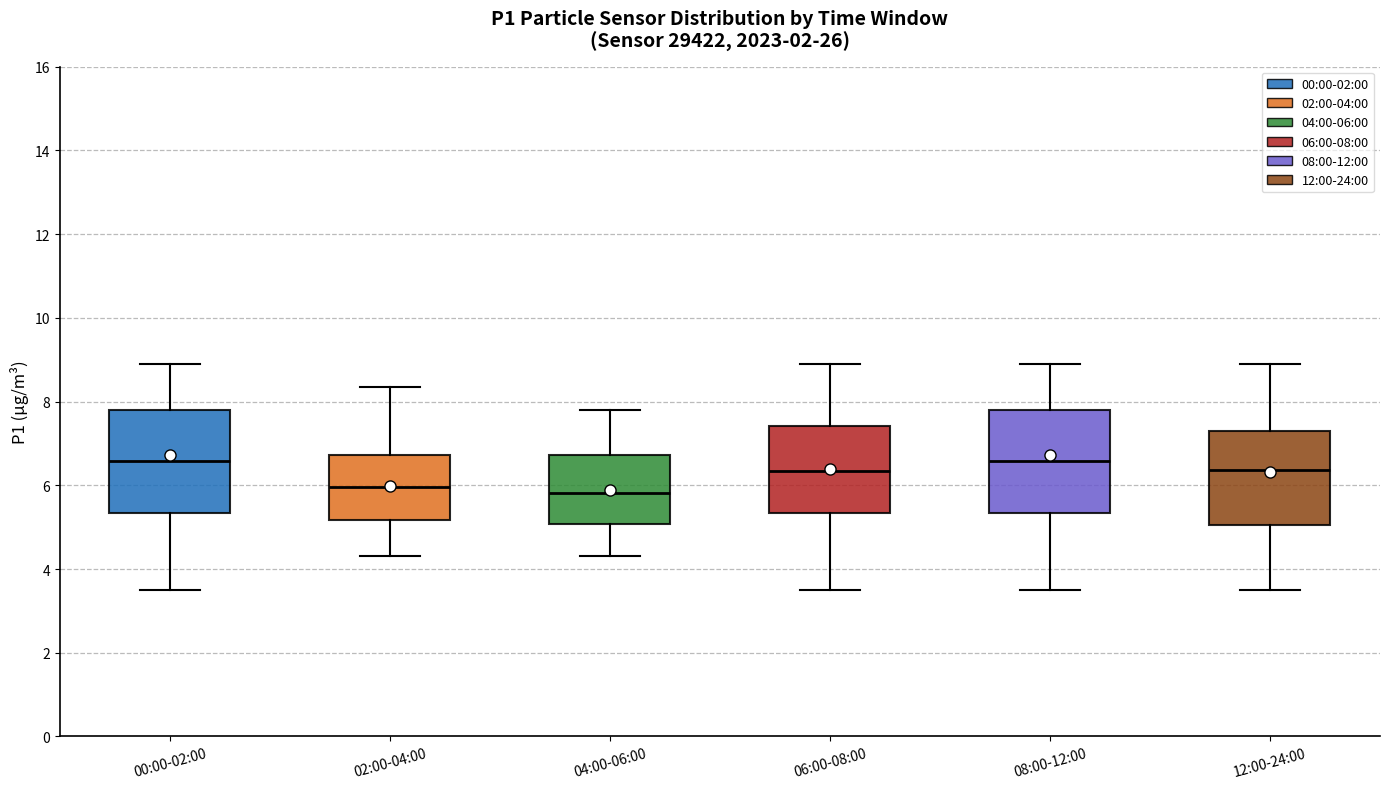

Reading left to right, transcribe this box plot: for each box, give where its median line is, the range the box spans, and where its two whiskers end, as read against the y-axis. The values are not printed on the chart, so give them approximately, as read against the axis.

00:00-02:00: median 6.6, box 5.4 to 7.8, whiskers 3.6 to 9.0
02:00-04:00: median 6.0, box 5.2 to 6.8, whiskers 4.4 to 8.4
04:00-06:00: median 5.8, box 5.0 to 6.8, whiskers 4.4 to 7.8
06:00-08:00: median 6.4, box 5.4 to 7.4, whiskers 3.6 to 9.0
08:00-12:00: median 6.6, box 5.4 to 7.8, whiskers 3.6 to 9.0
12:00-24:00: median 6.4, box 5.0 to 7.4, whiskers 3.6 to 9.0